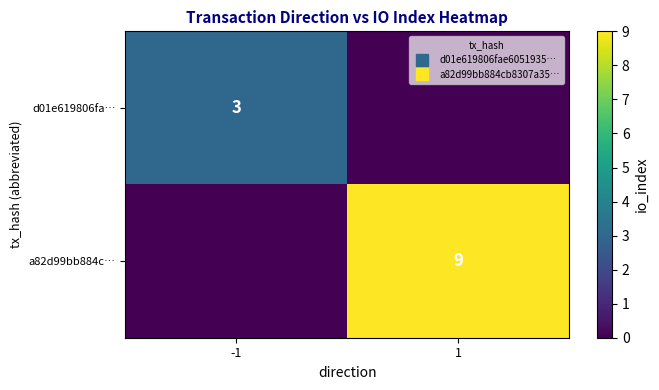

Rank the series at 1 from lowest to highest value.

d01e619806fa…, a82d99bb884c…